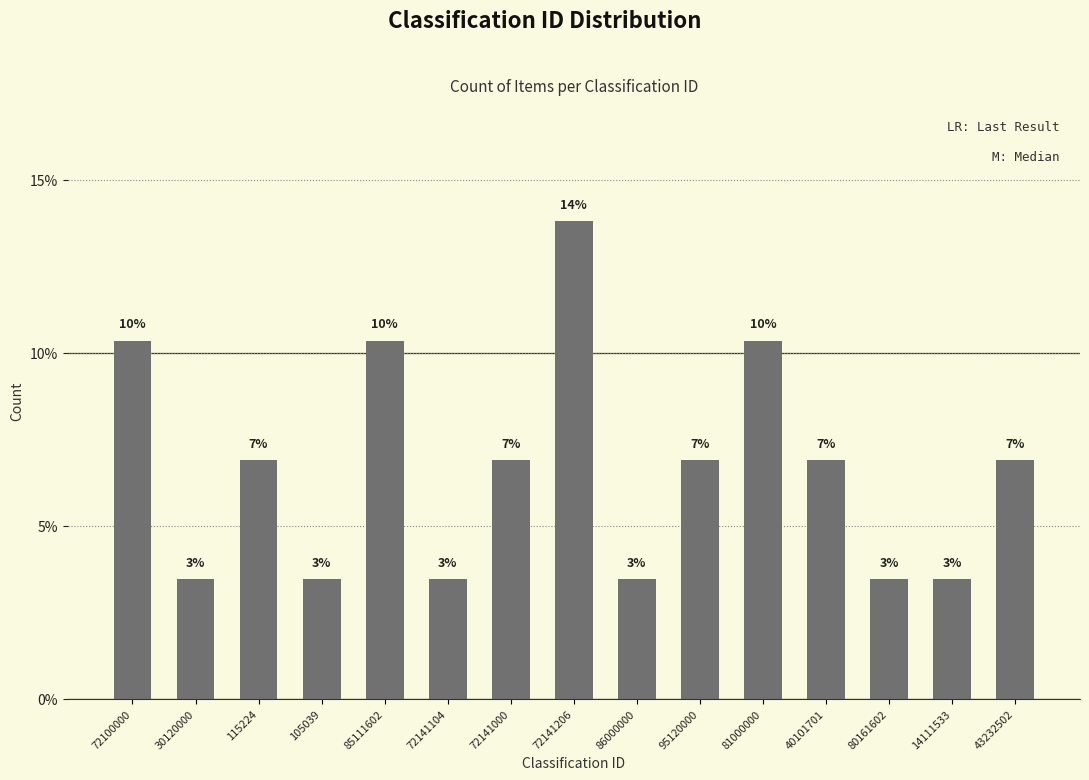

What is the maximum value shown in the chart?

13.8